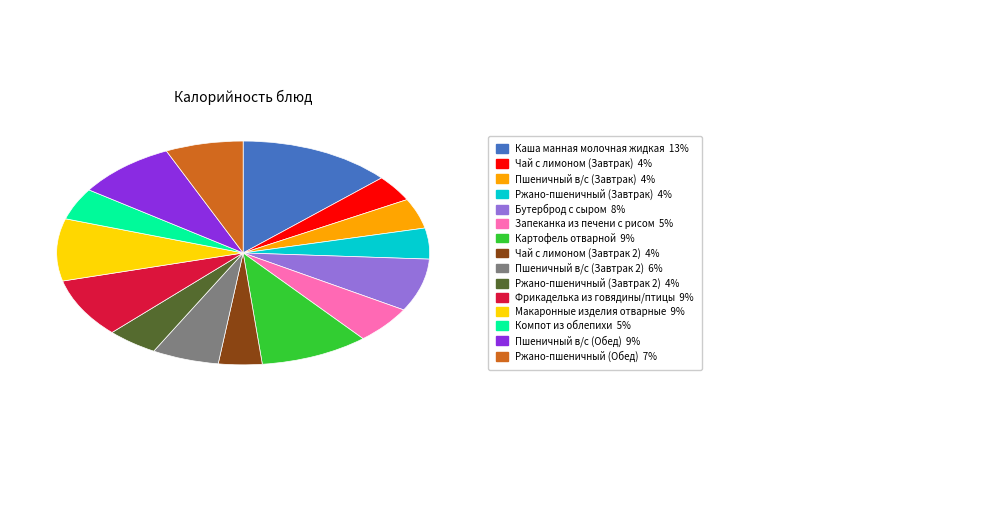

Does any single category account for the majority?

No